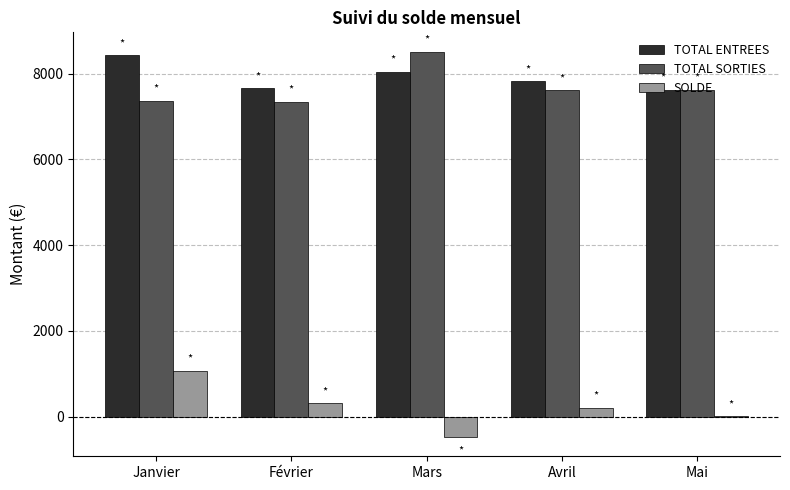

Where does the TOTAL ENTREES series first go above 7818?

Janvier